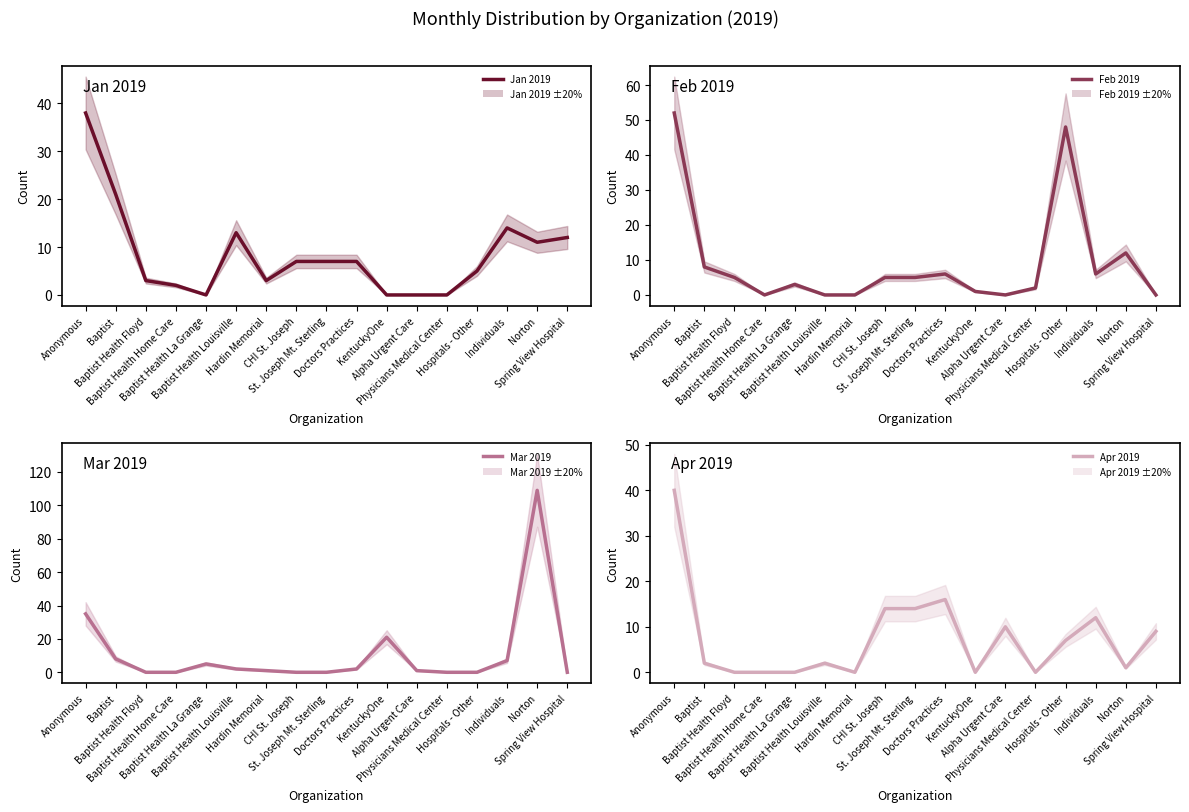

What is the label of the 2nd point from the right?

Norton